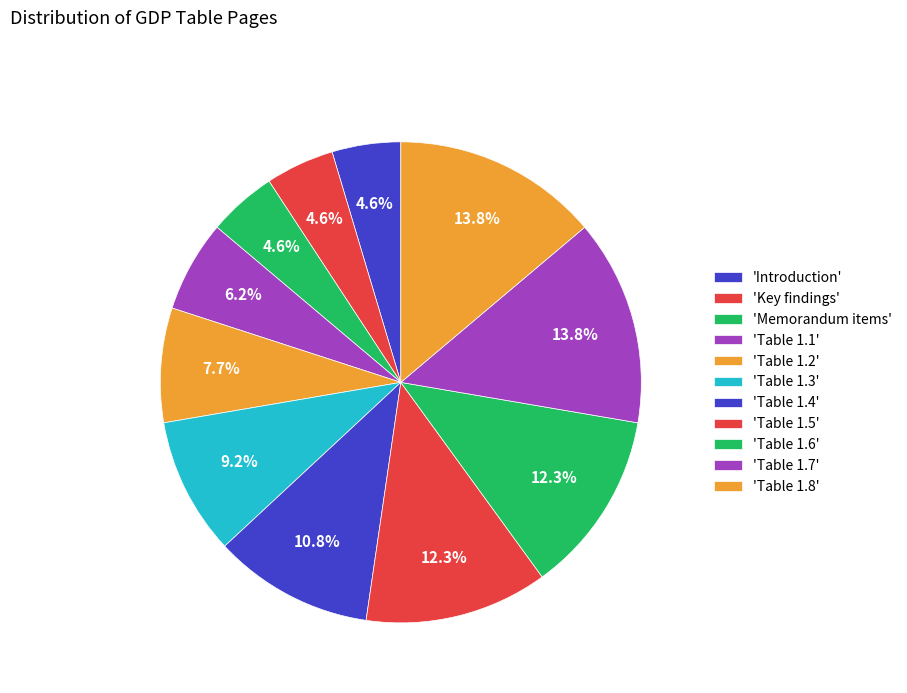

Count the number of slices in the pie.

11